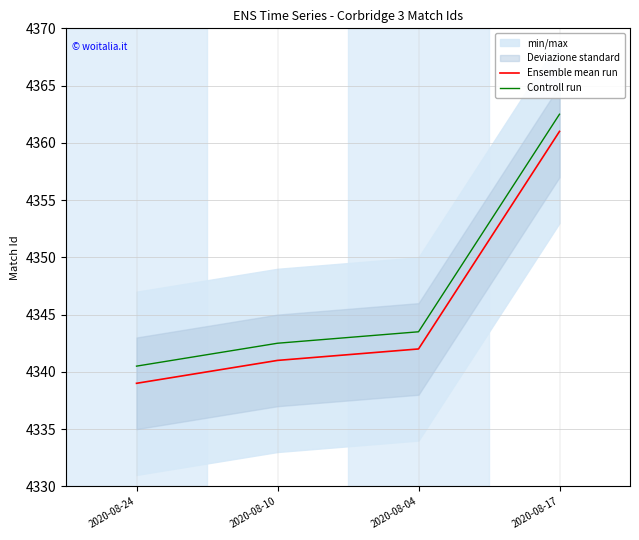

True or false: Ensemble mean run has a value of 903.4 at 2020-08-24.

False